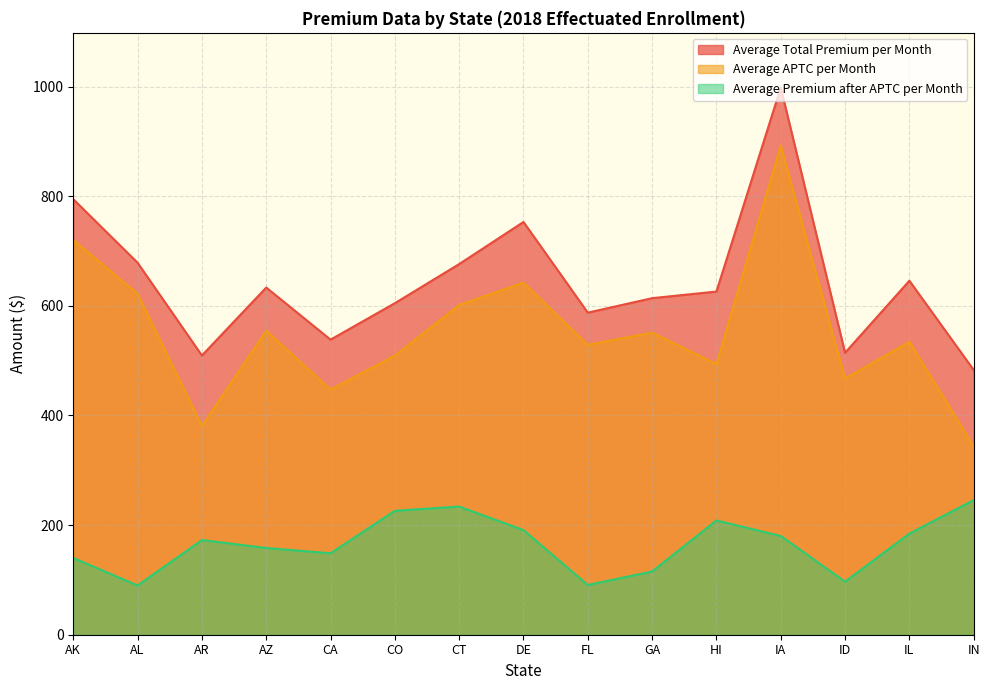

List the series in order of their peak value, lowest first.

Average Premium after APTC per Month, Average APTC per Month, Average Total Premium per Month